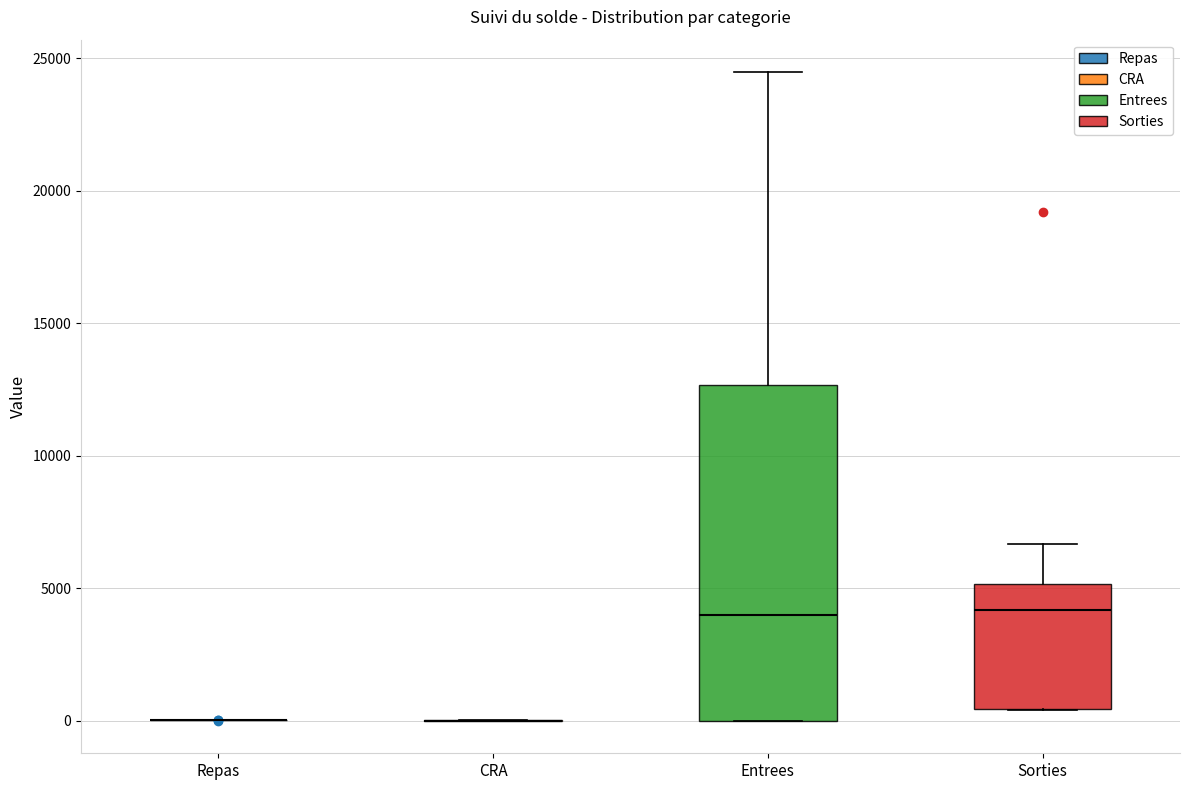

Reading left to right, transcribe this box plot: for each box, give where its median line is, the range the box spans, and where its two whiskers end, as read against the y-axis. The values are not printed on the chart, so give them approximately, as read against the axis.

Repas: box collapsed to a line at 0, whiskers 0 to 0
CRA: box collapsed to a line at 0, whiskers 0 to 0
Entrees: median 4000, box 0 to 12500, whiskers 0 to 24500
Sorties: median 4000, box 500 to 5000, whiskers 500 to 6500